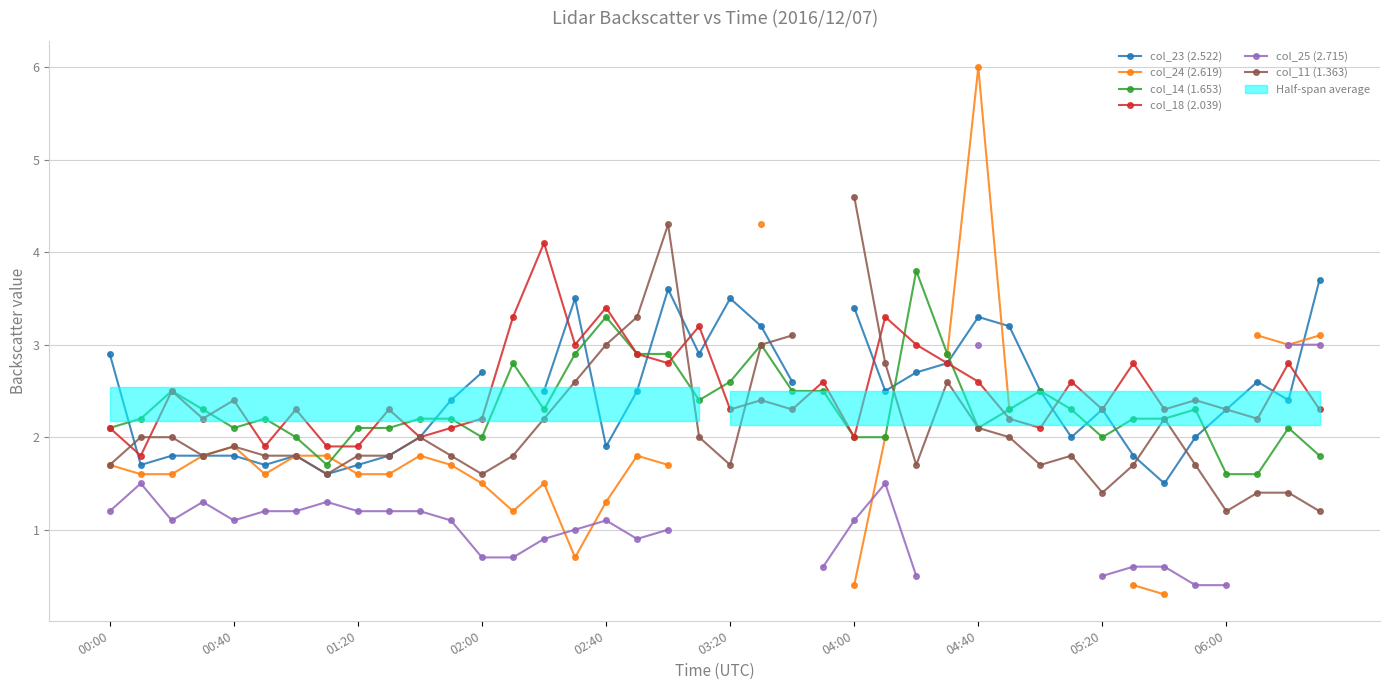

What is the difference between the maximum and minimum values in the col_25 (2.715) series?

2.6